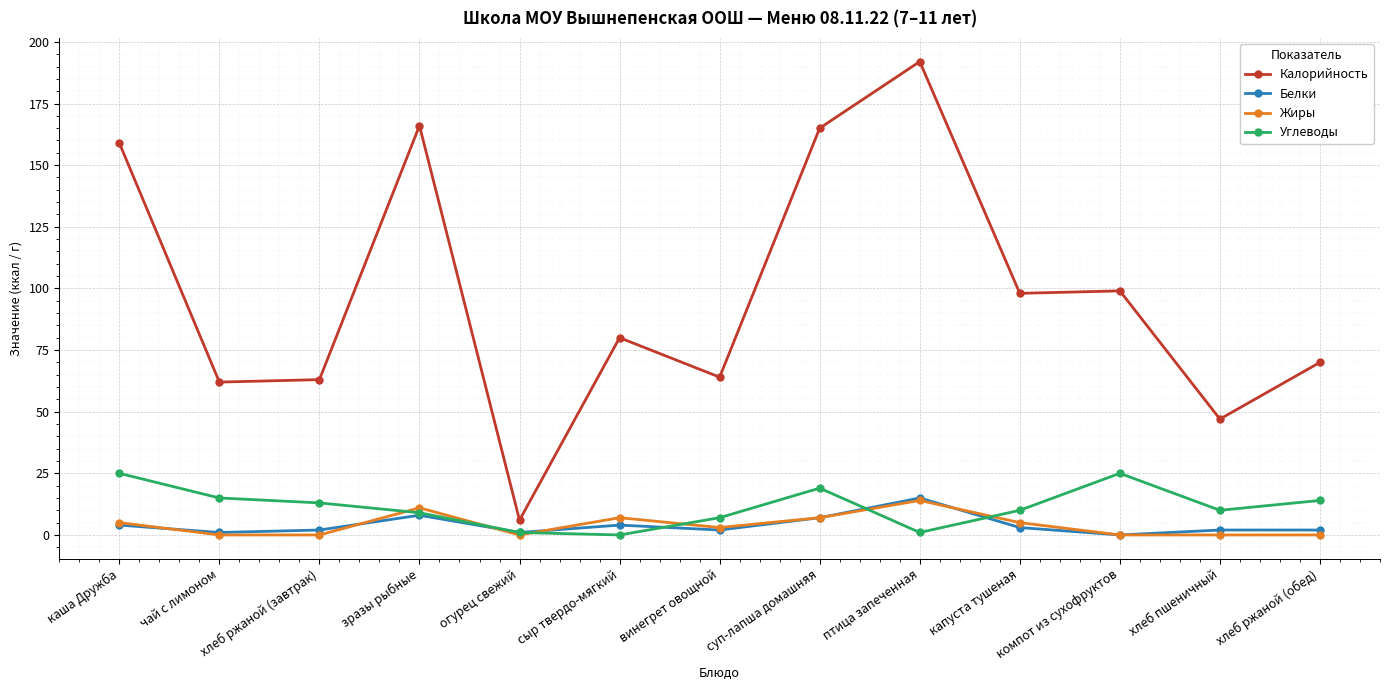

Which series has the largest total across all categories?

Калорийность